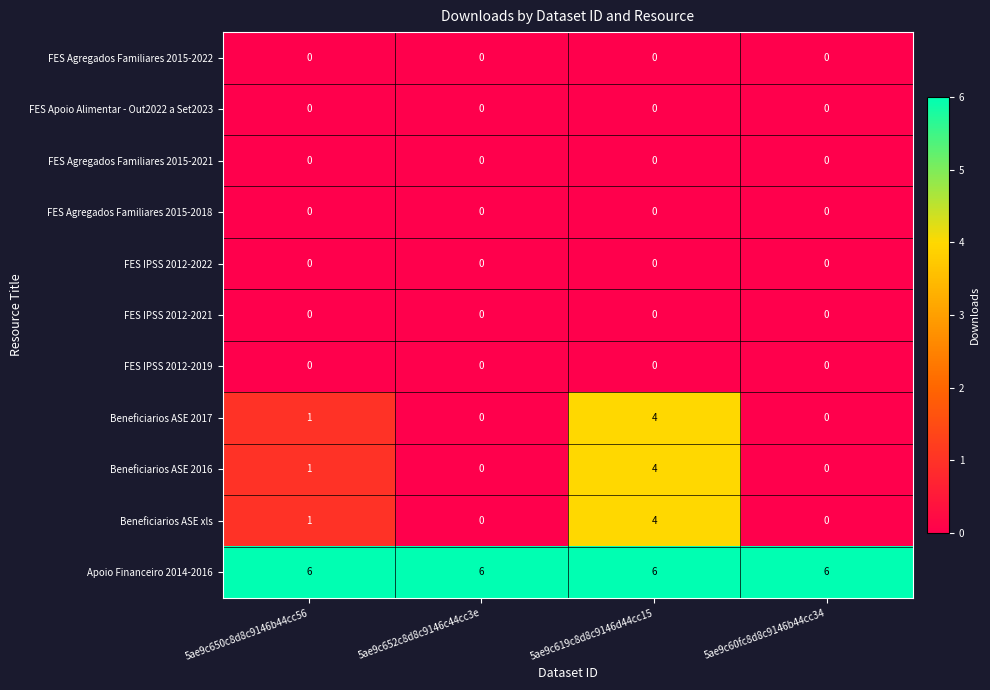

The value of Beneficiarios ASE xls at 5ae9c60fc8d8c9146b44cc34 is 0. True or false?

True